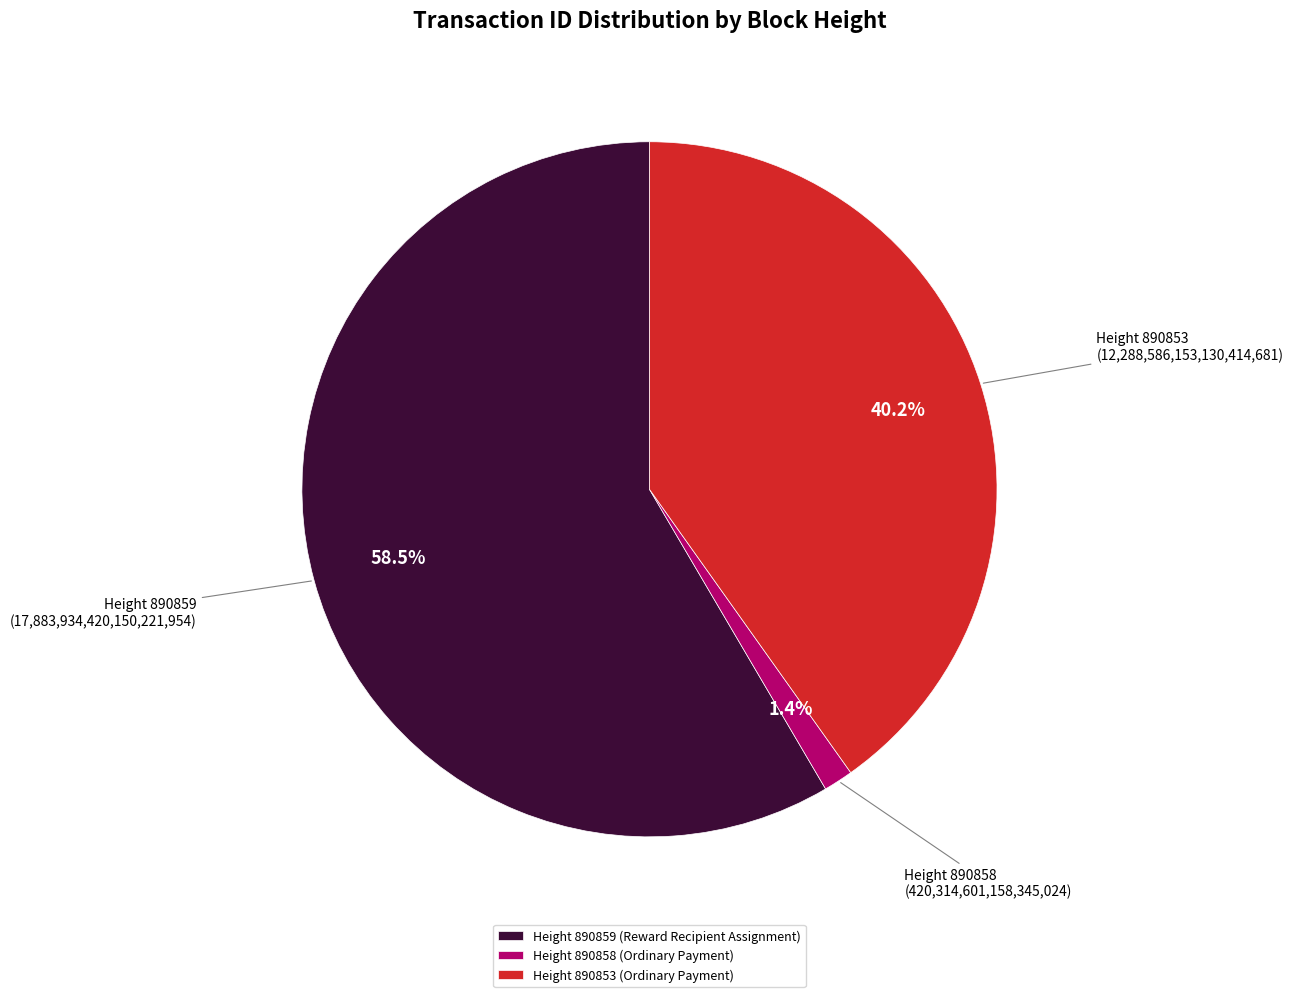

Which category has the biggest portion of the pie?

Height 890859 (Reward Recipient Assignment)